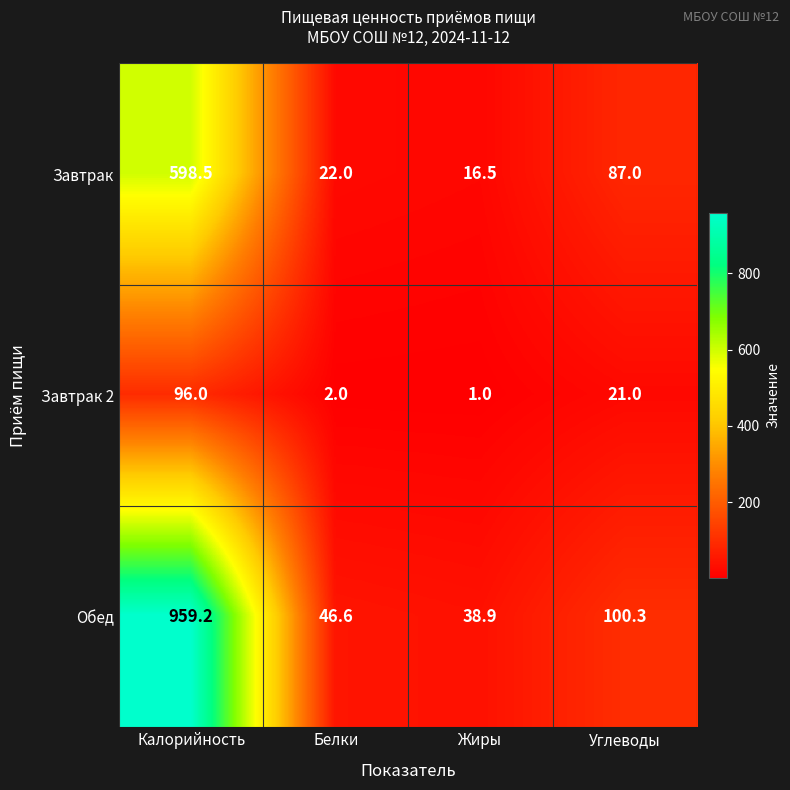

What is the total value across all series at Жиры?

56.4